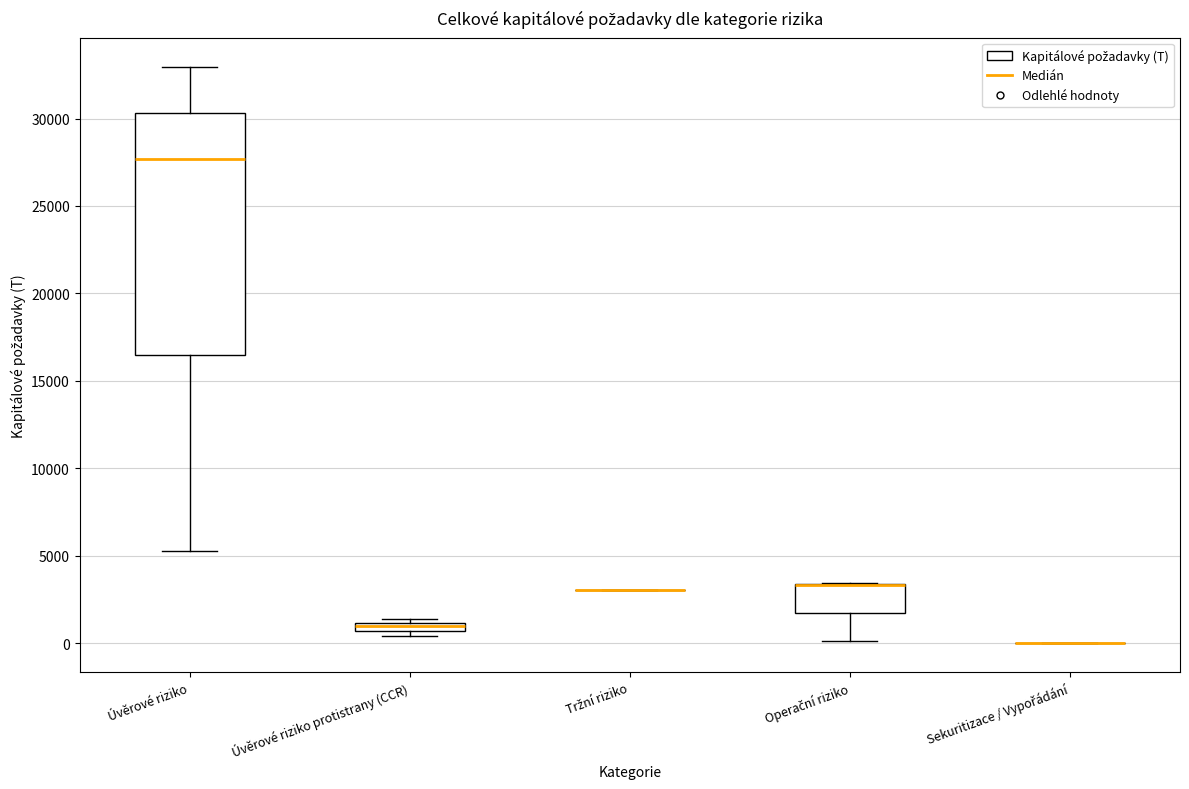

Where is the lower edge of the box for Úvěrové riziko protistrany (CCR) on the y-axis? The values are not printed on the chart, so give them approximately, as read against the axis.

500